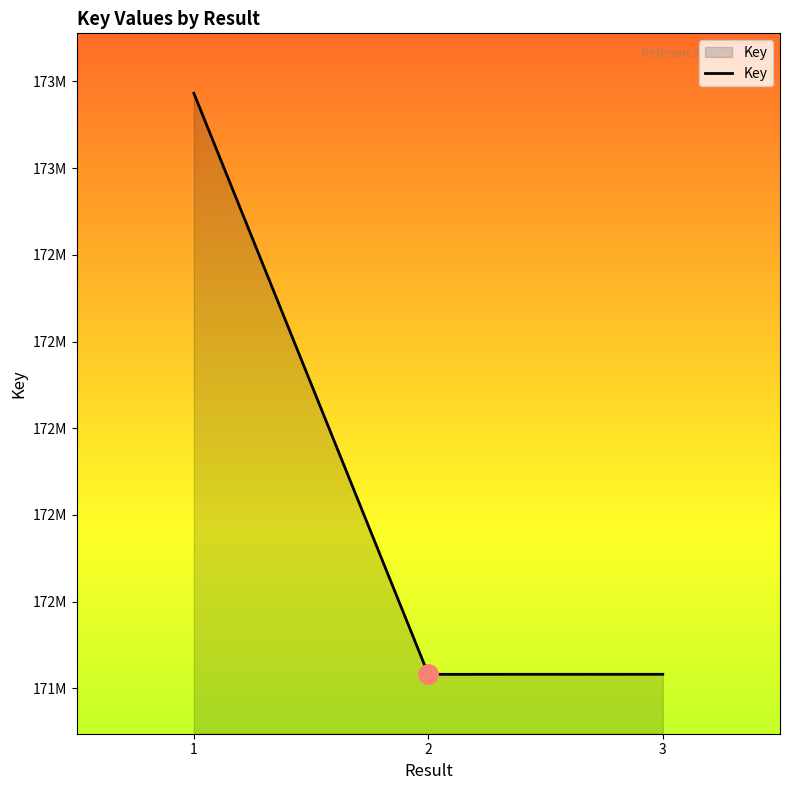

Does the chart have visible grid lines?

No